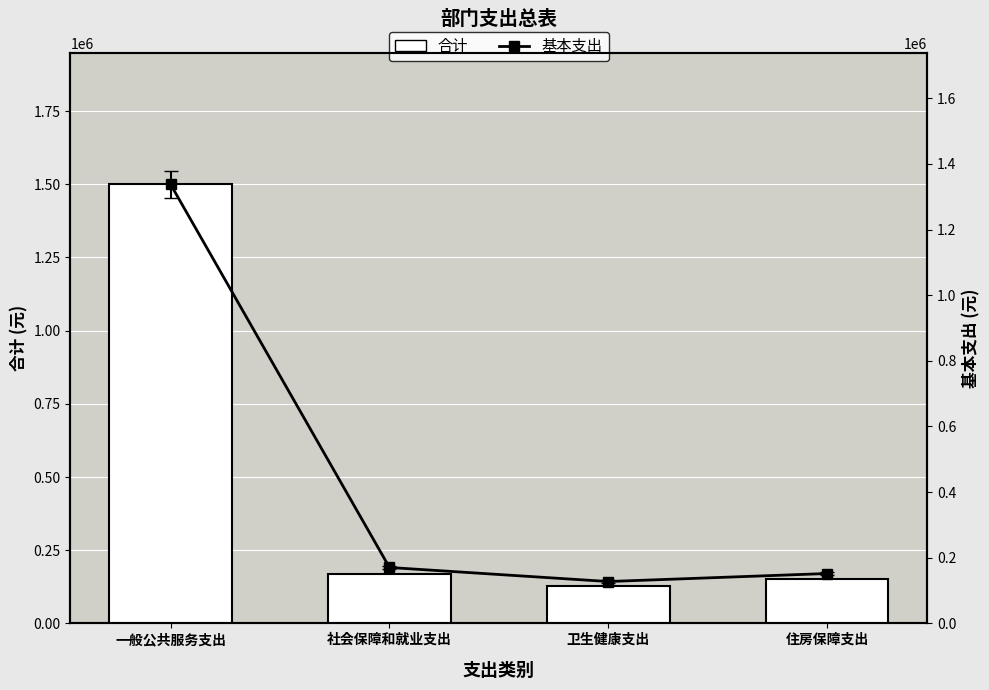

The 合计 series shows 1499380.8 at 一般公共服务支出. True or false?

True